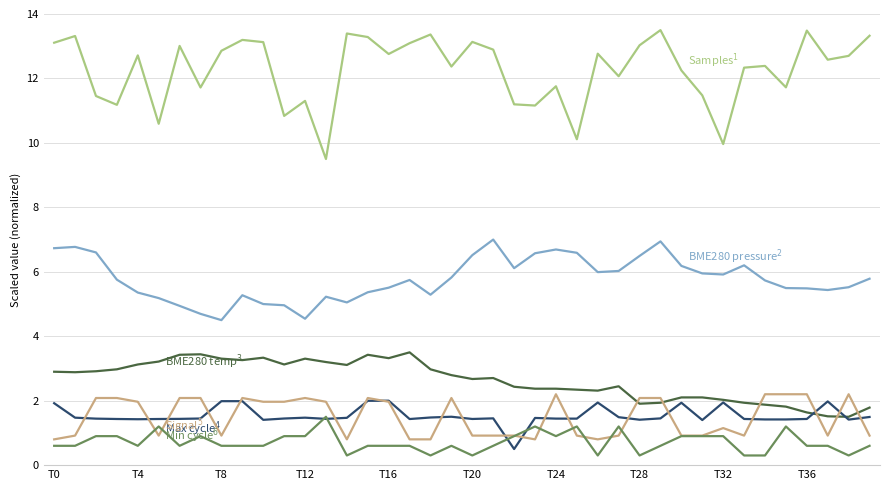

What is the minimum value shown in the chart?

0.3